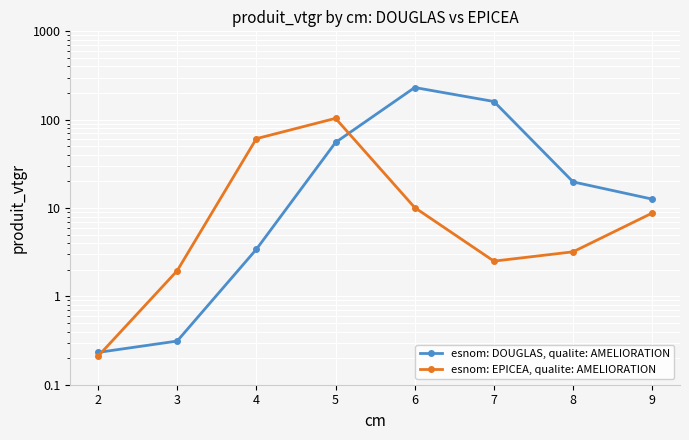

How many interior local valleys does the esnom: EPICEA, qualite: AMELIORATION series have?

1